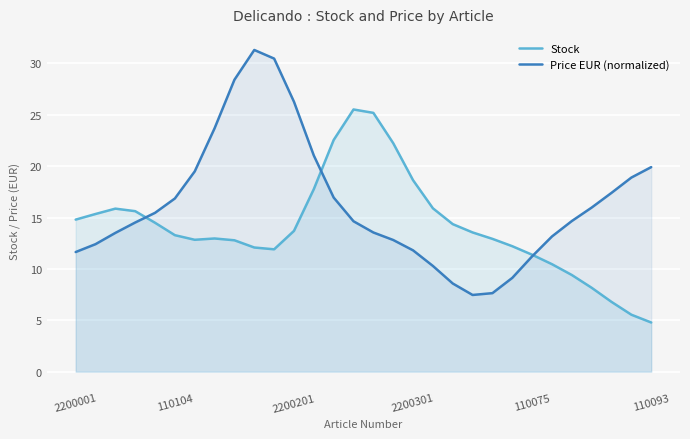

Where is the first local maximum for Price EUR (normalized)?

9